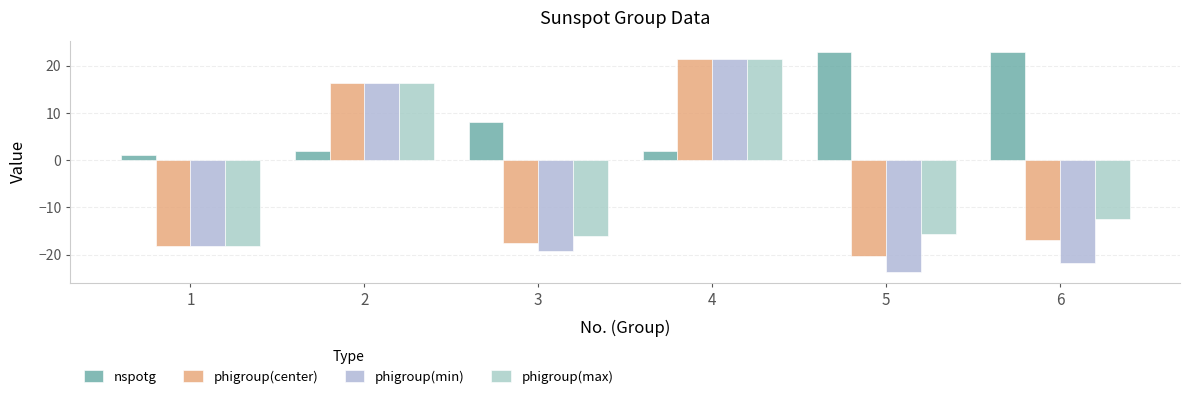

At 2, list the series in order from largest to smallest.

phigroup(max), phigroup(center), phigroup(min), nspotg